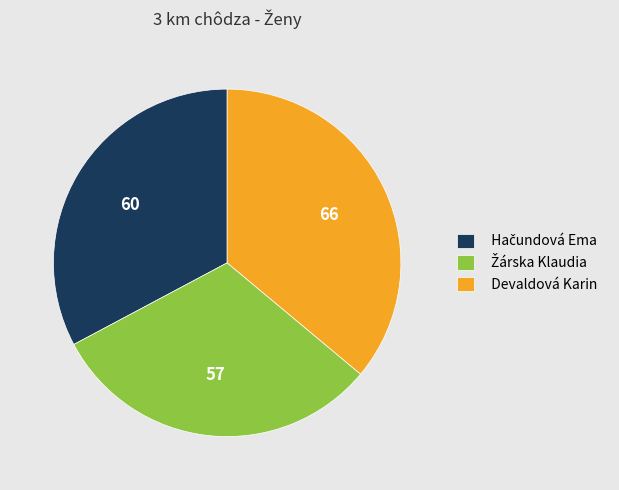

Count the number of slices in the pie.

3